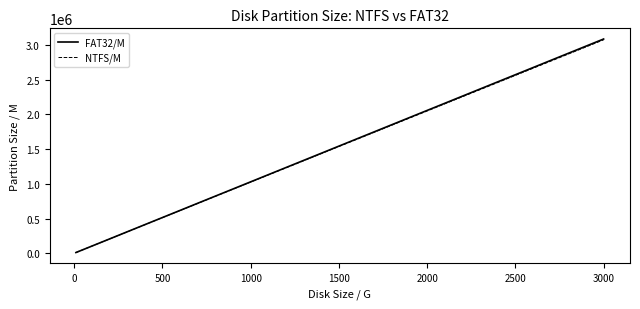

Which series has the largest range (max minus min)?

FAT32/M